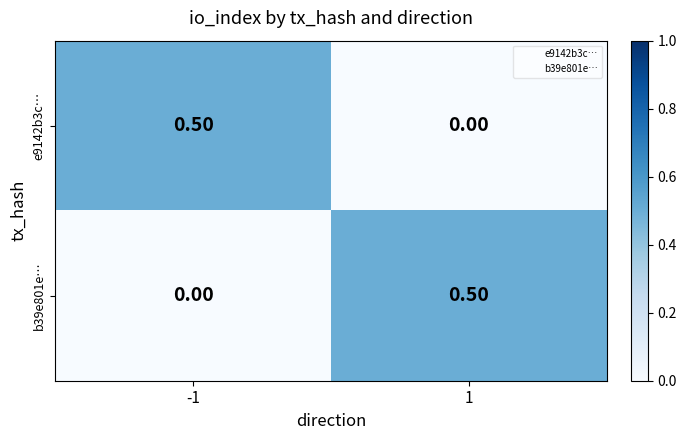

What is the sum of all b39e801e… values?

0.5